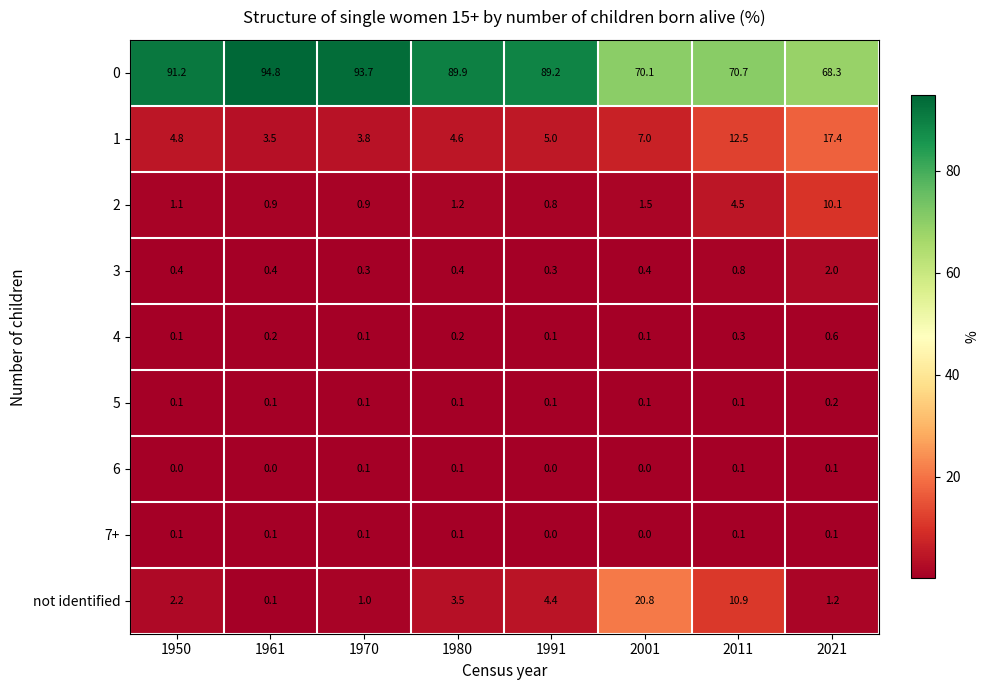

How many categories are shown in the chart?

8